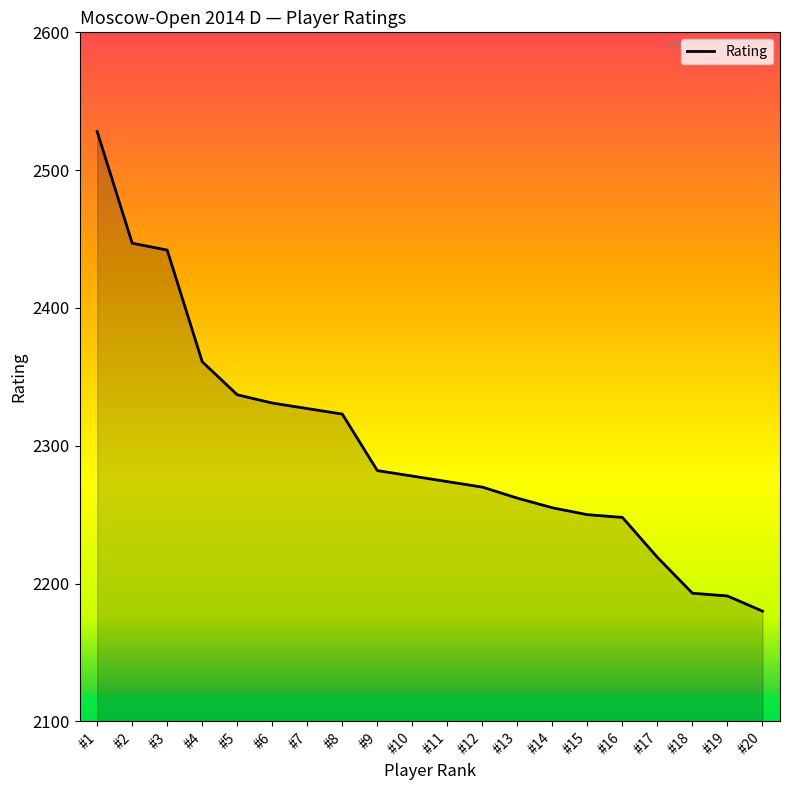

Is it true that the value at #9 is 2282?

True